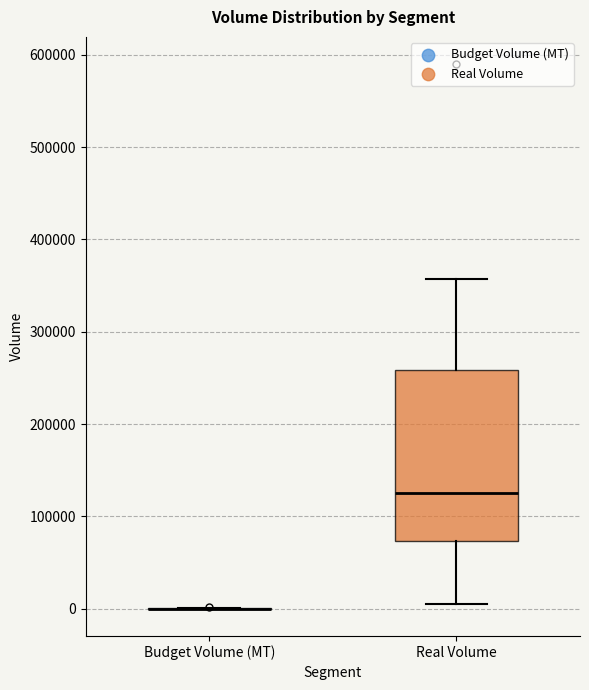

Reading left to right, read every box against the y-axis: the position of its median line, the range the box covers, and the ends of its whiskers. The values are not printed on the chart, so give them approximately, as read against the axis.

Budget Volume (MT): box collapsed to a line at 0, whiskers 0 to 0
Real Volume: median 130000, box 70000 to 260000, whiskers 10000 to 360000